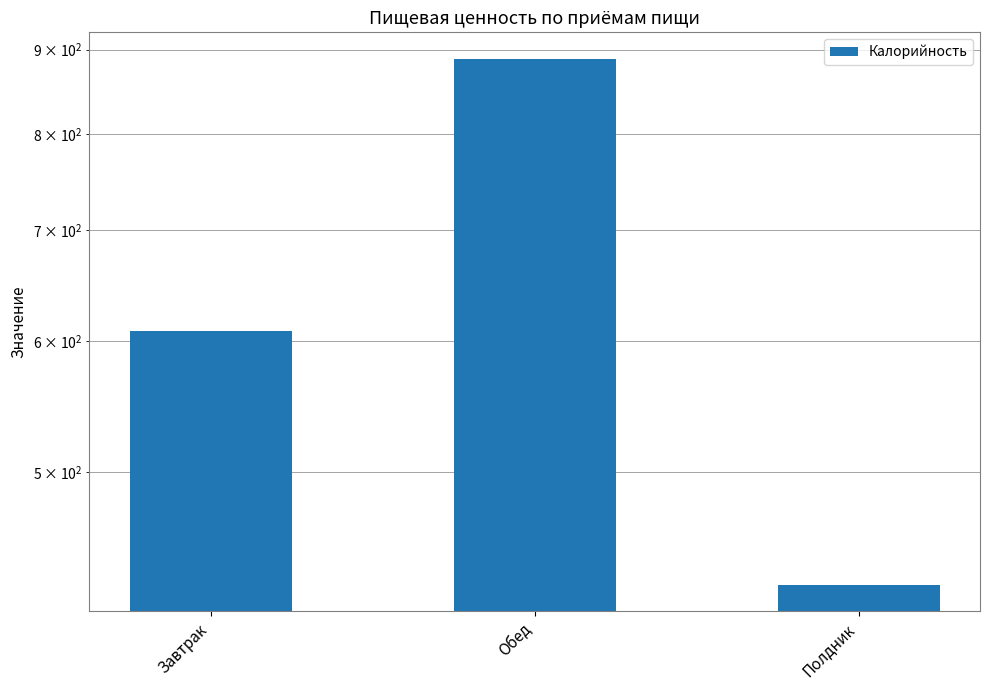

Reading left to right, list all the values displayed in this chart.

Завтрак=608.2	Обед=888.8	Полдник=427.0